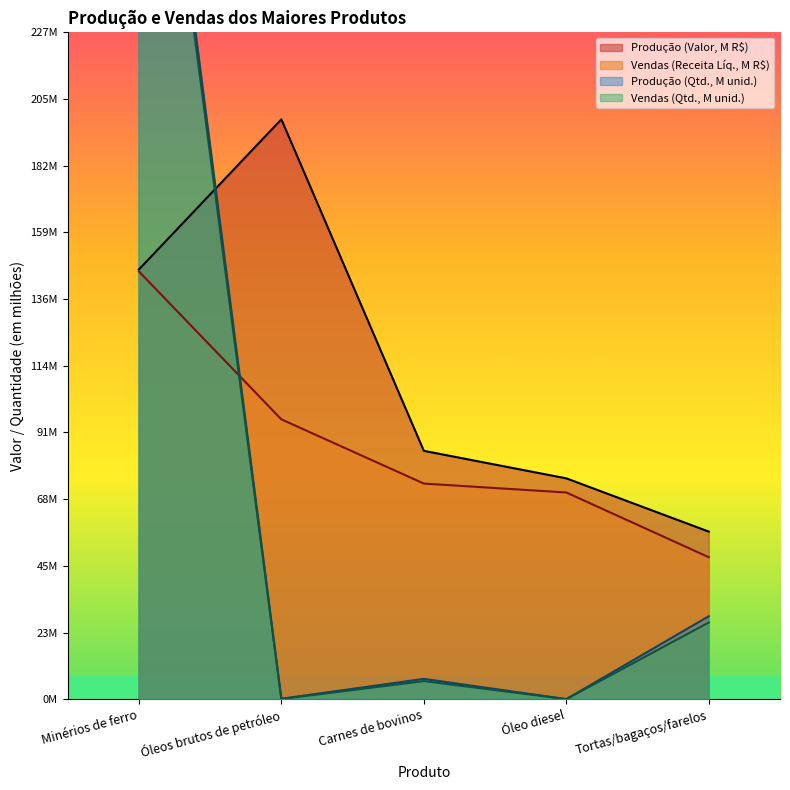

Which series has the widest spread of values?

Produção (Quantidade)